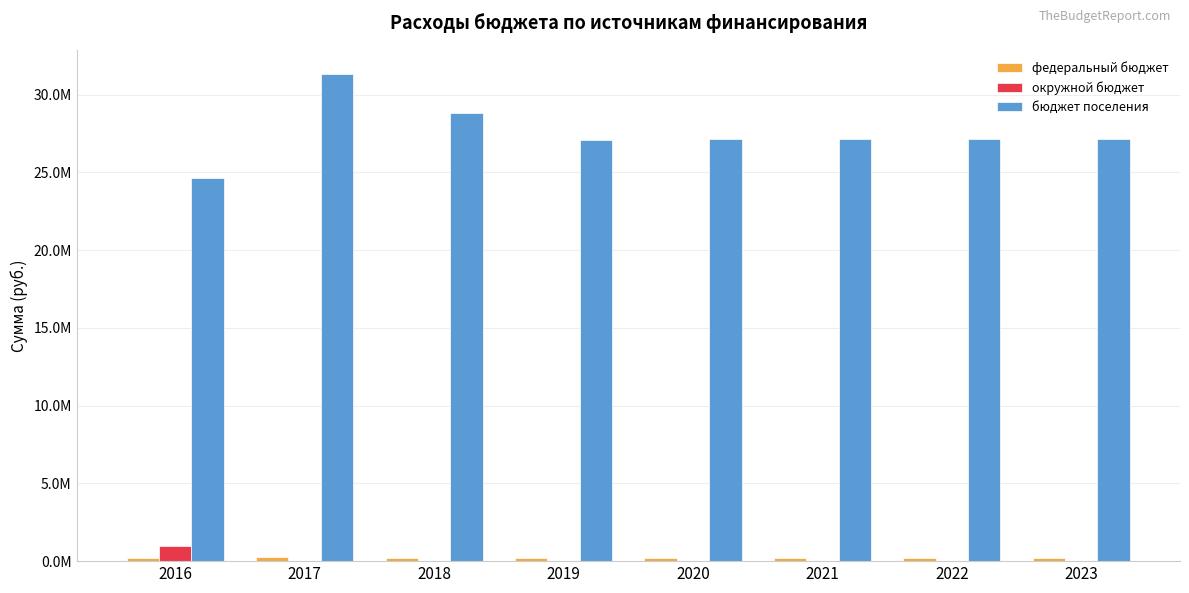

What is the approximate value of федеральный бюджет at 2021?

227300.0